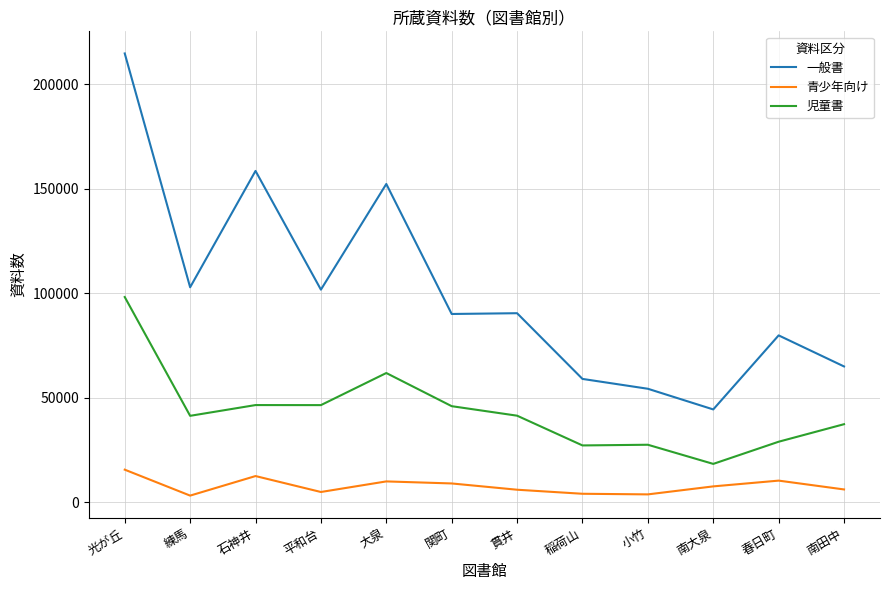

True or false: 一般書 has a value of 76299 at 小竹.

False